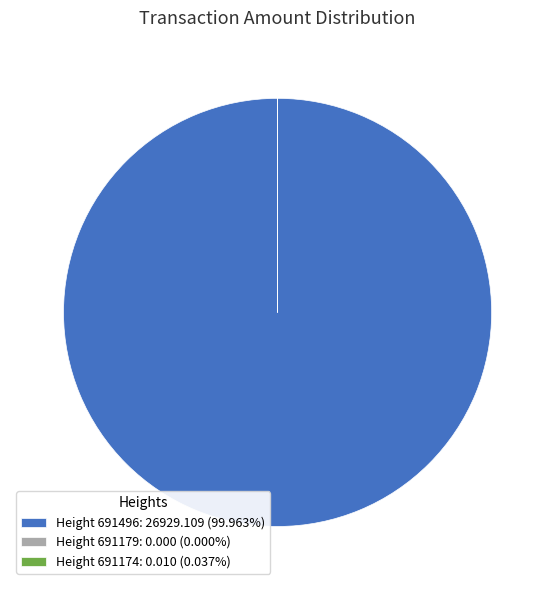

Is there a majority slice in this chart?

Yes